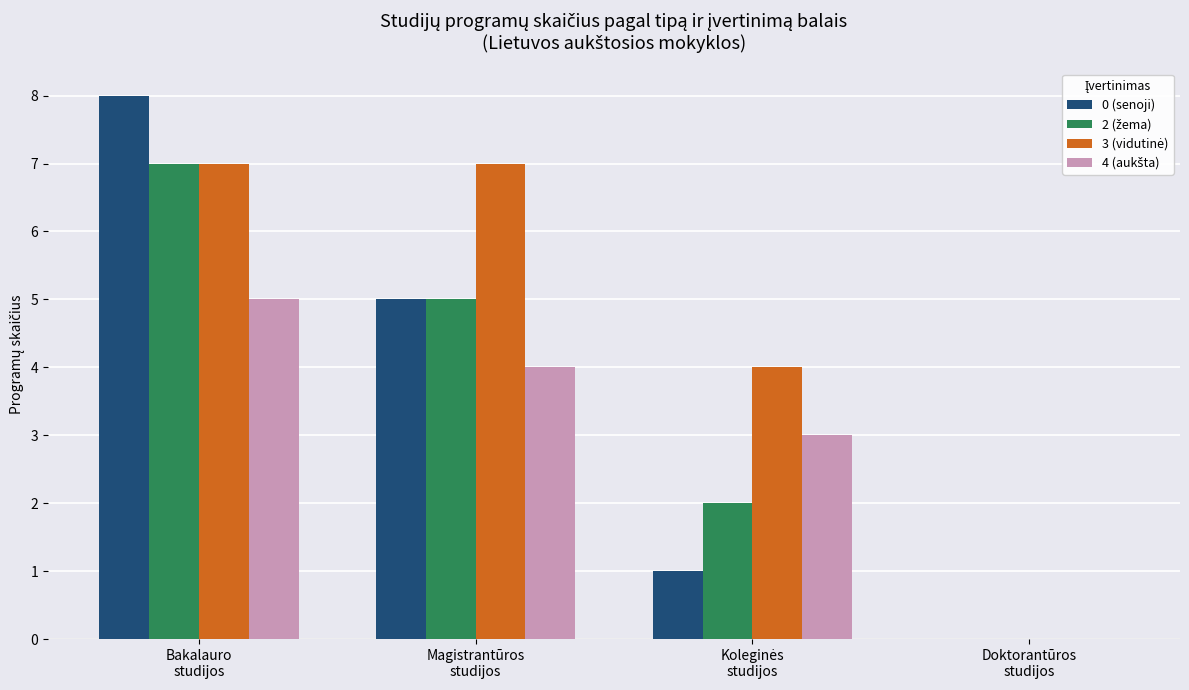

What is the maximum value shown in the chart?

8